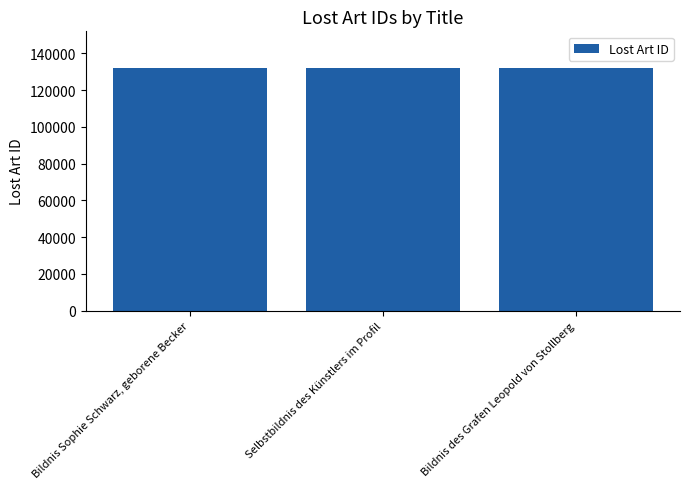

Does the chart contain stacked bars?

No